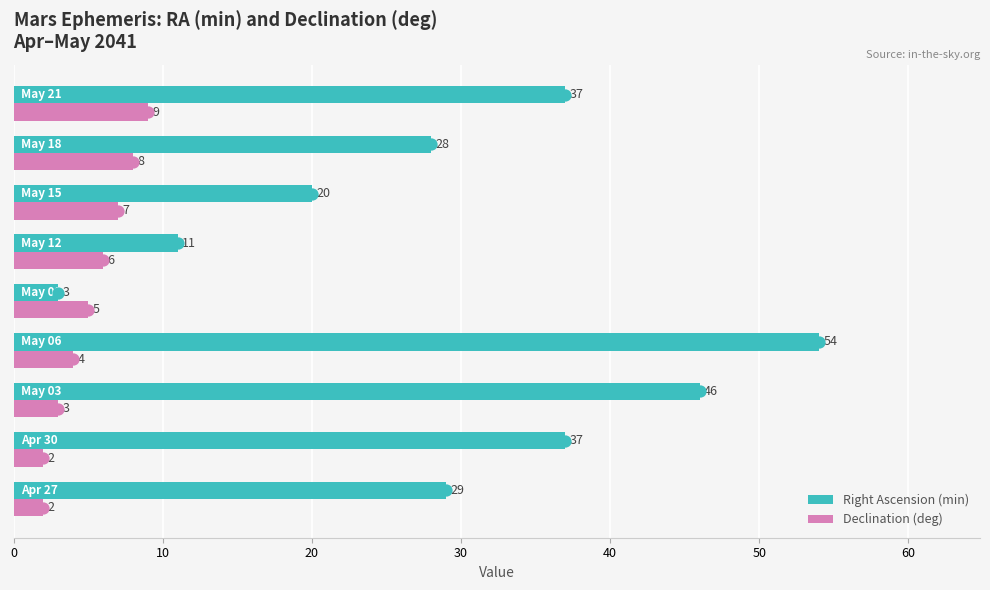

How many Declination (deg) values are between 3 and 7?

5